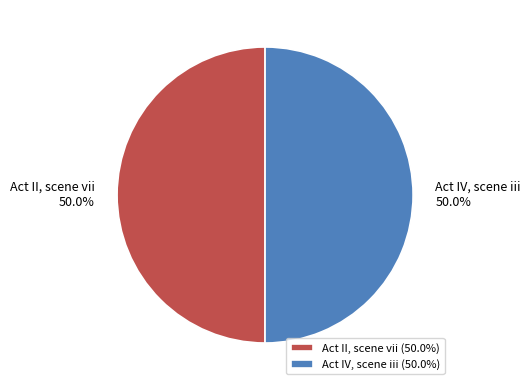

What percentage do Act II, scene vii and Act IV, scene iii together represent?

100.0%